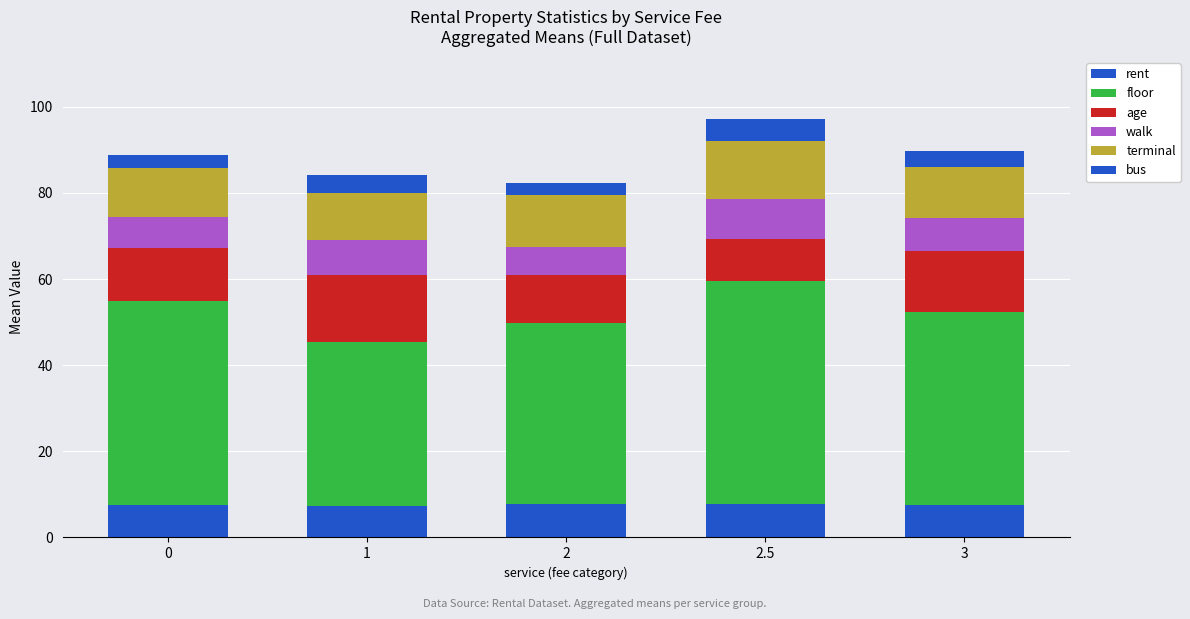

How many bars are there in total?

5